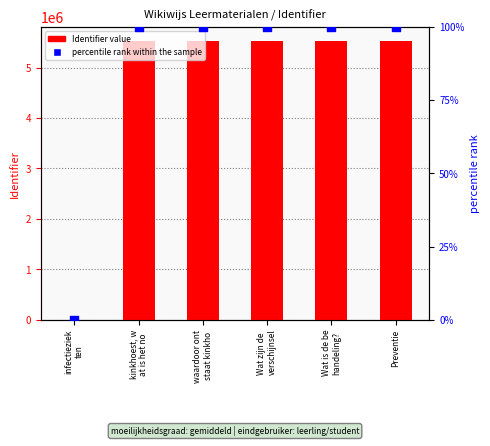

What are all the series names shown in the legend?

Identifier, percentile rank within the sample